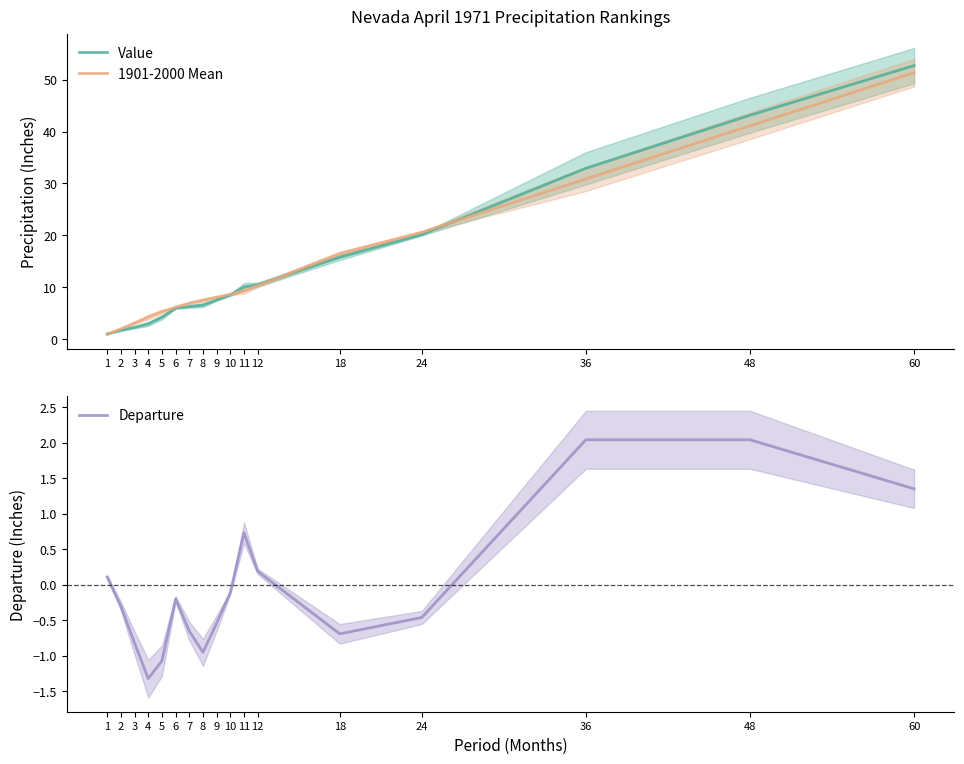

Which series has the largest total across all categories?

1901-2000 Mean